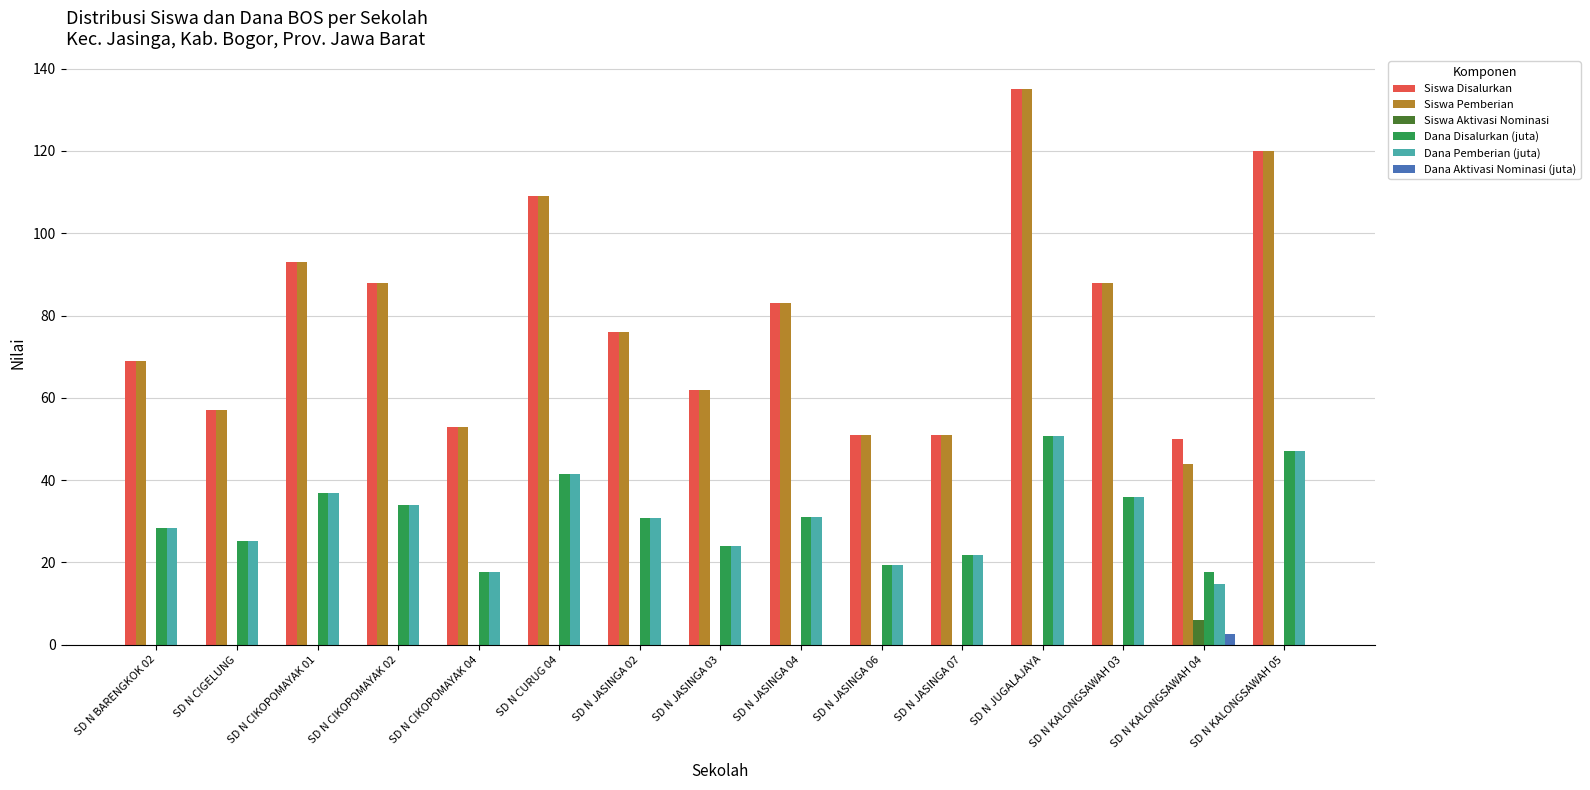

Is it true that Siswa Pemberian equals 57.0 at SD N CIGELUNG?

True